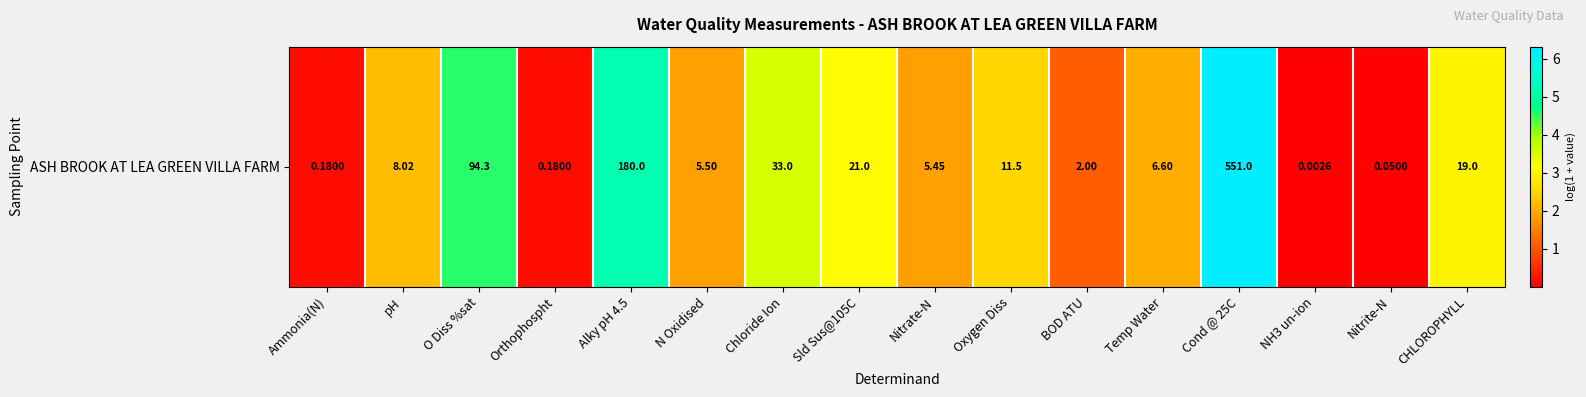

List the labels in order of value, smallest first.

NH3 un-ion, Nitrite-N, Ammonia(N), Orthophospht, BOD ATU, Nitrate-N, N Oxidised, Temp Water, pH, Oxygen Diss, CHLOROPHYLL, Sld Sus@105C, Chloride Ion, O Diss %sat, Alky pH 4.5, Cond @ 25C